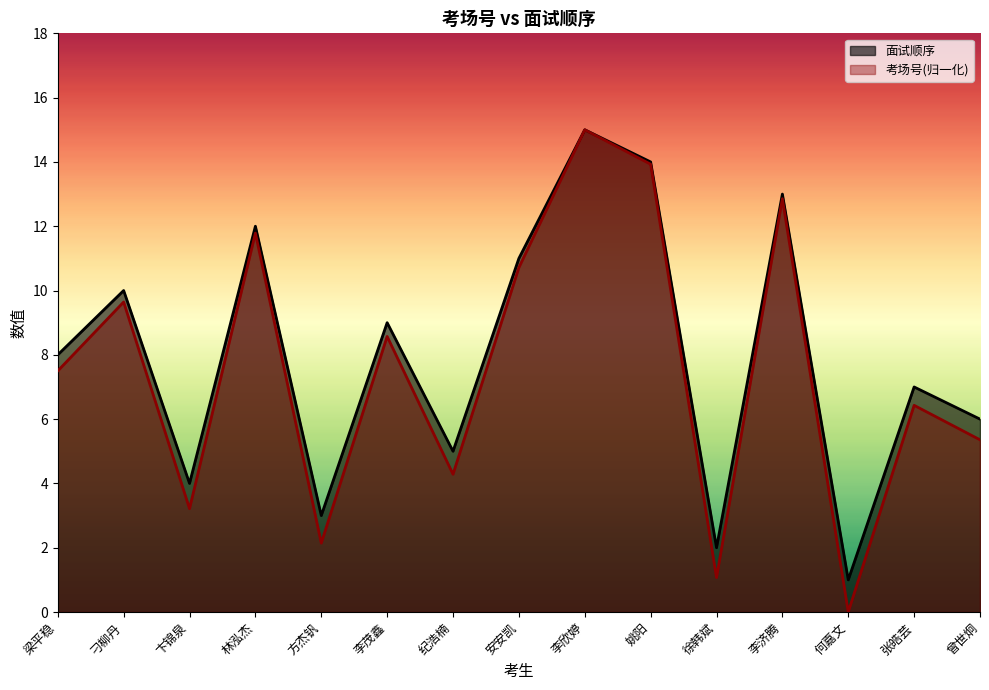

What is the greatest value displayed?

15.0